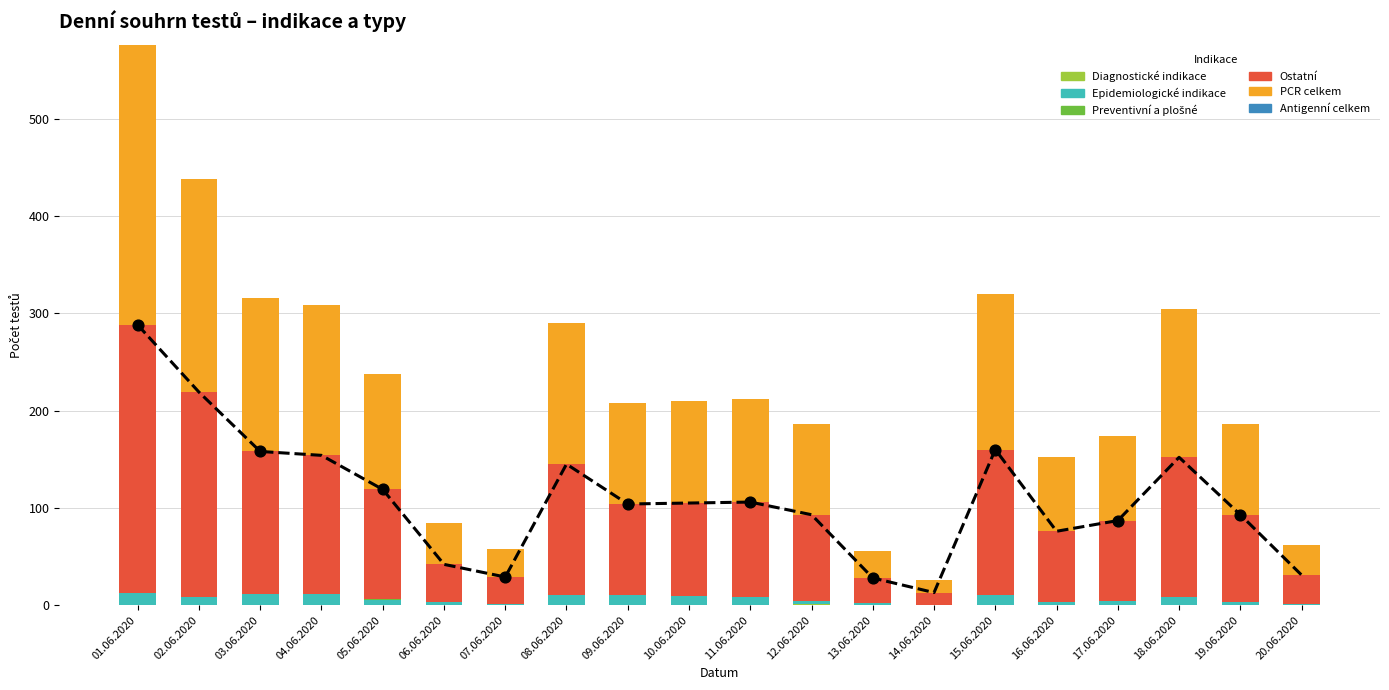

What are all the series names shown in the legend?

Diagnostické indikace, Epidemiologické indikace, Preventivní a plošné, Ostatní, PCR celkem, Antigenní celkem